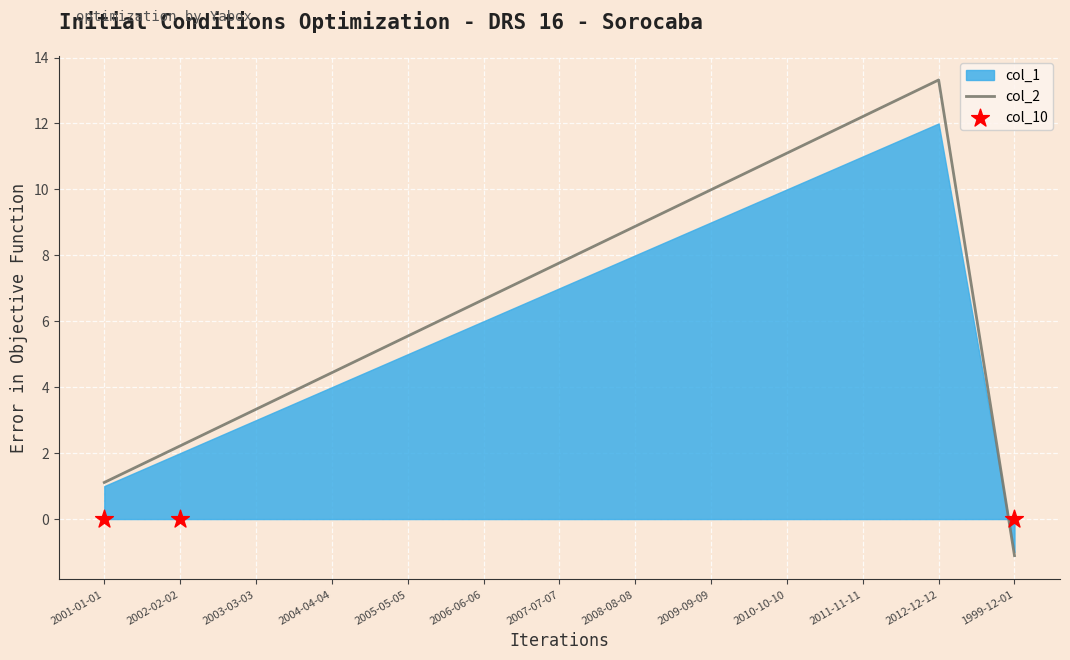

What are all the series names shown in the legend?

col_1, col_2, col_10